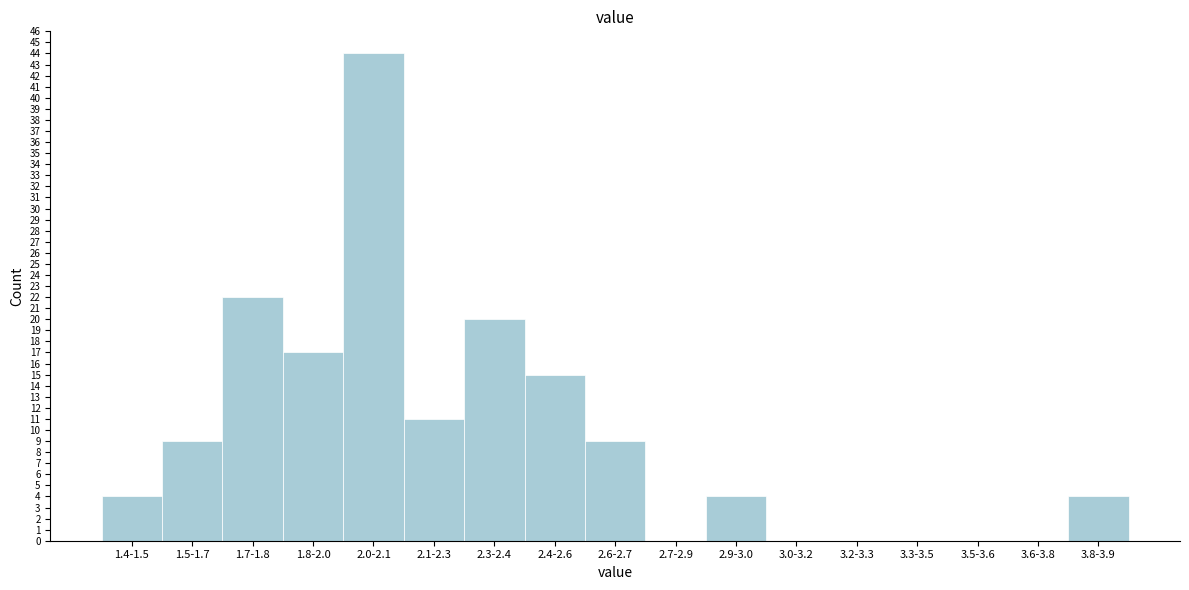

Reading left to right, list all the values displayed in this chart.

1.4-1.5=4	1.5-1.7=9	1.7-1.8=22	1.8-2.0=17	2.0-2.1=44	2.1-2.3=11	2.3-2.4=20	2.4-2.6=15	2.6-2.7=9	2.7-2.9=0	2.9-3.0=4	3.0-3.2=0	3.2-3.3=0	3.3-3.5=0	3.5-3.6=0	3.6-3.8=0	3.8-3.9=4